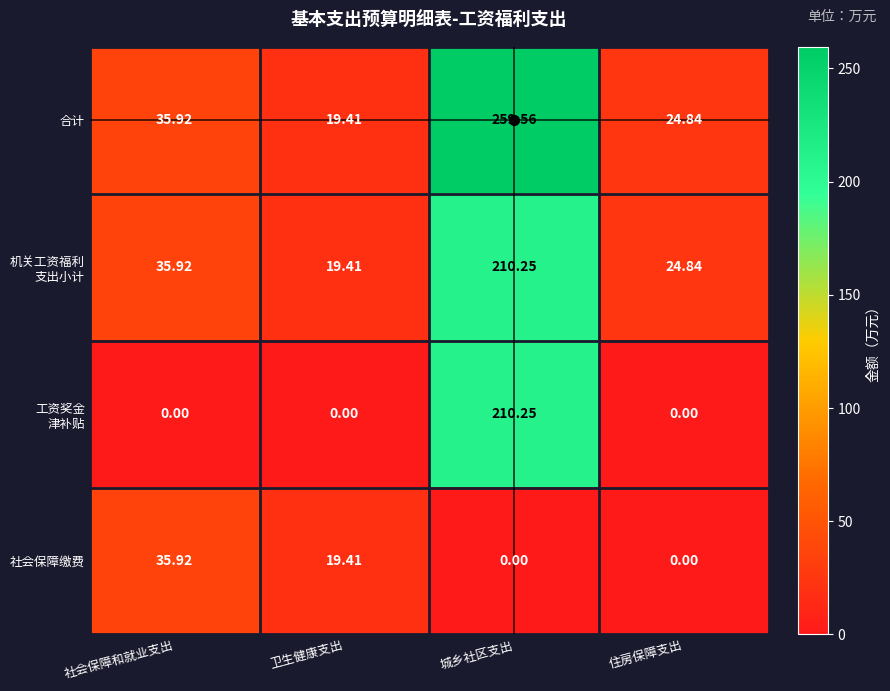

At which category does the chart reach its peak across all series?

城乡社区支出